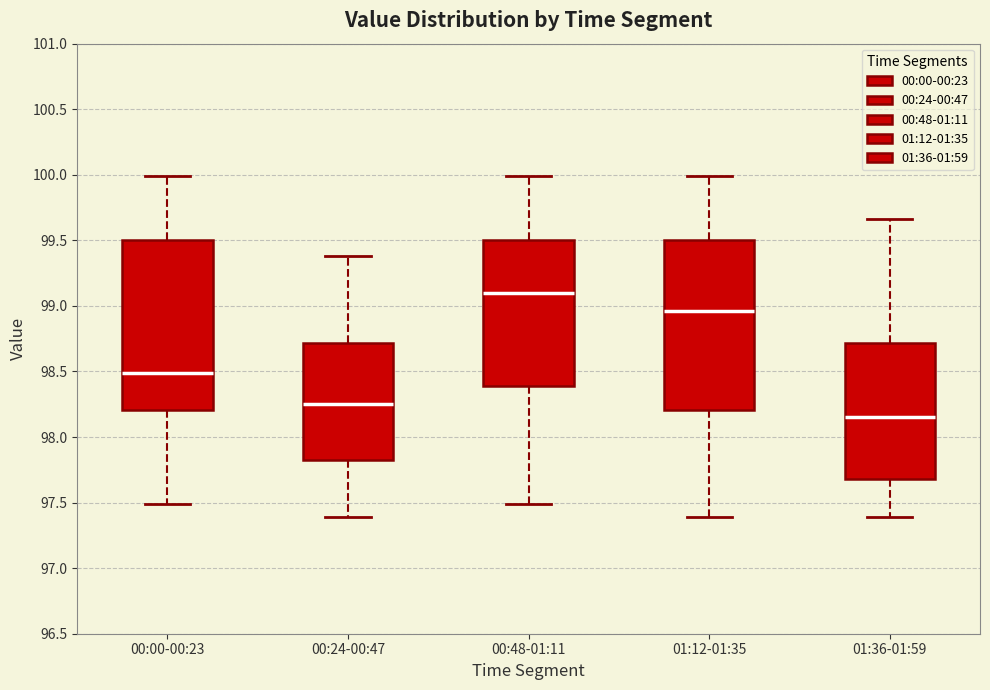

Reading left to right, transcribe this box plot: for each box, give where its median line is, the range the box spans, and where its two whiskers end, as read against the y-axis. The values are not printed on the chart, so give them approximately, as read against the axis.

00:00-00:23: median 98.50, box 98.20 to 99.50, whiskers 97.50 to 100.00
00:24-00:47: median 98.25, box 97.80 to 98.70, whiskers 97.40 to 99.40
00:48-01:11: median 99.10, box 98.40 to 99.50, whiskers 97.50 to 100.00
01:12-01:35: median 98.95, box 98.20 to 99.50, whiskers 97.40 to 100.00
01:36-01:59: median 98.15, box 97.70 to 98.70, whiskers 97.40 to 99.65